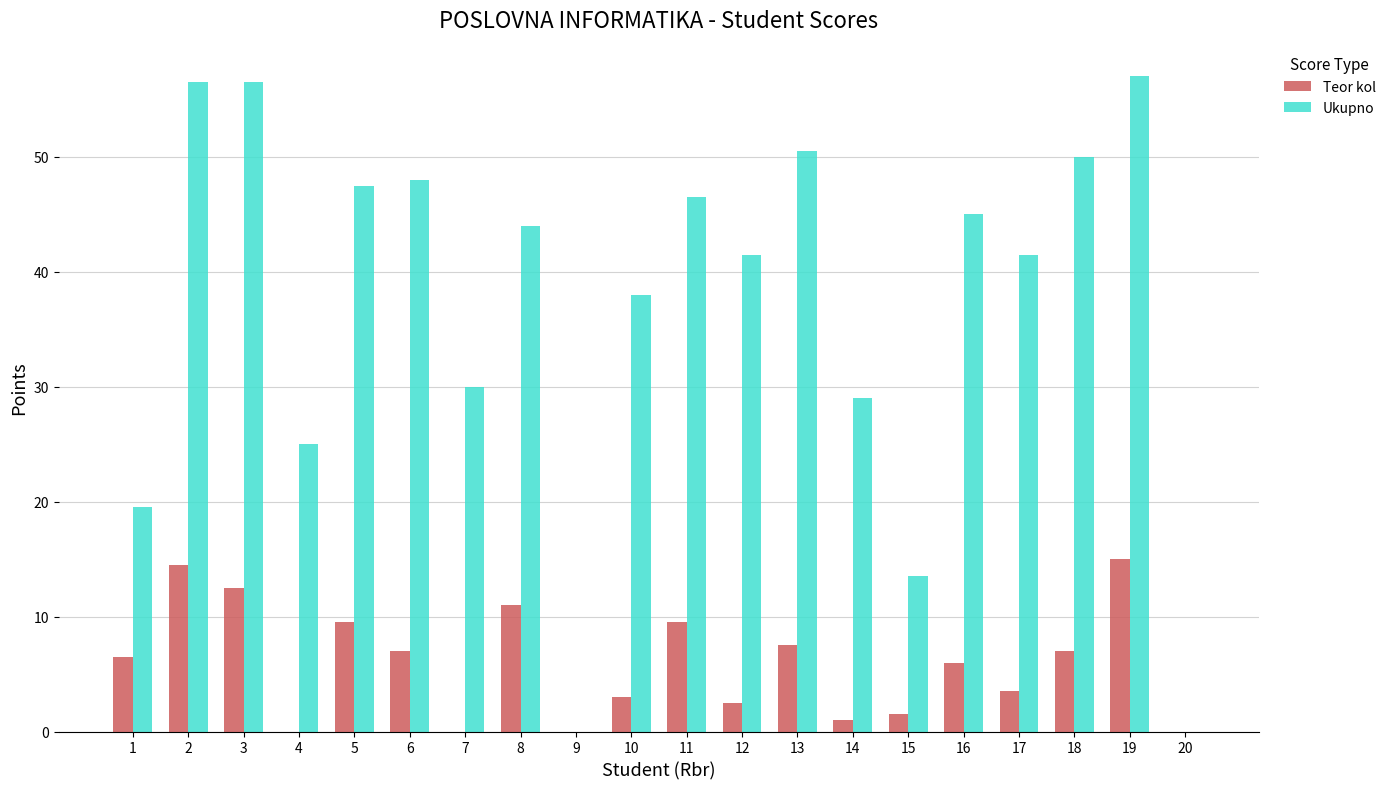

How many distinct data groups are displayed?

2